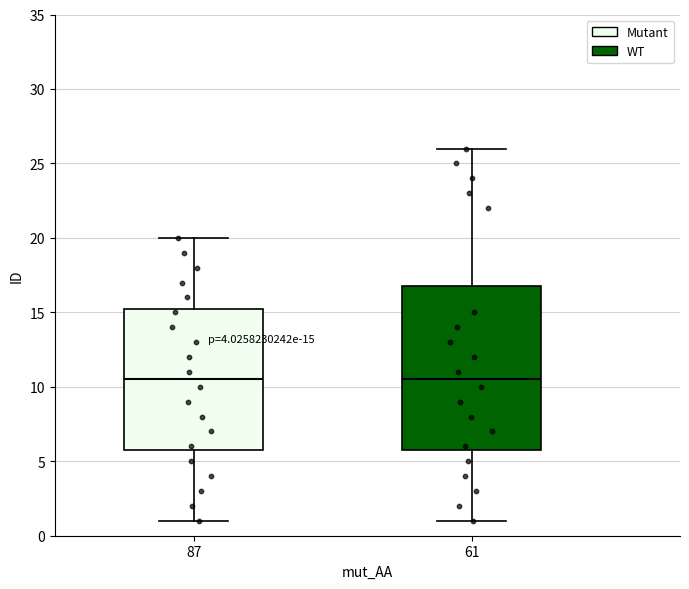

Comparing the boxes themselves (not the whiskers), which one is the tallest?

61